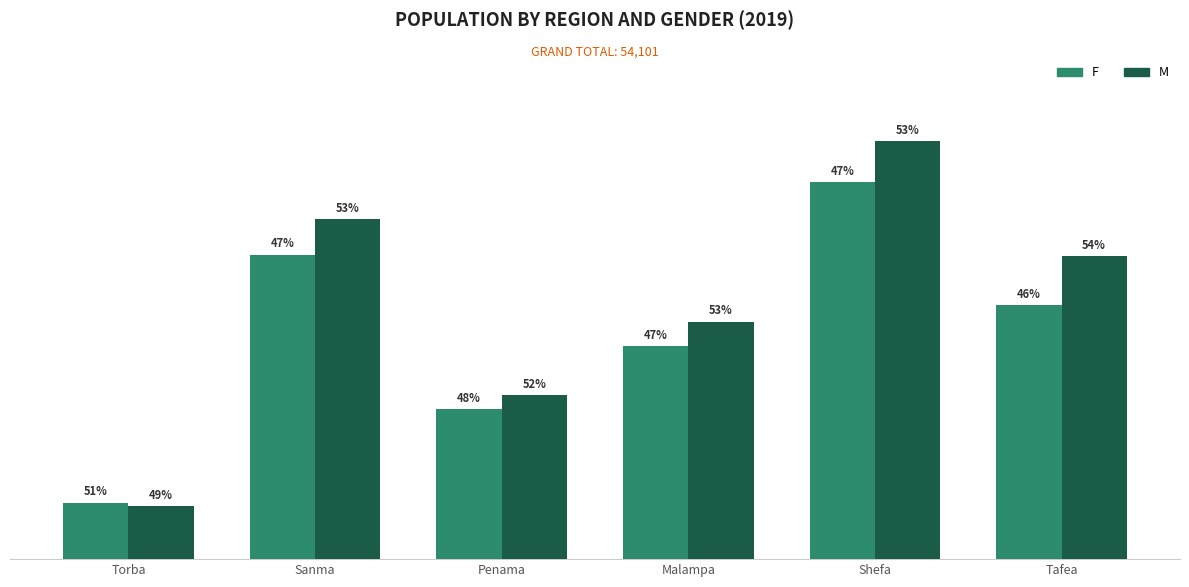

The value of M at Malampa is 4477. True or false?

True